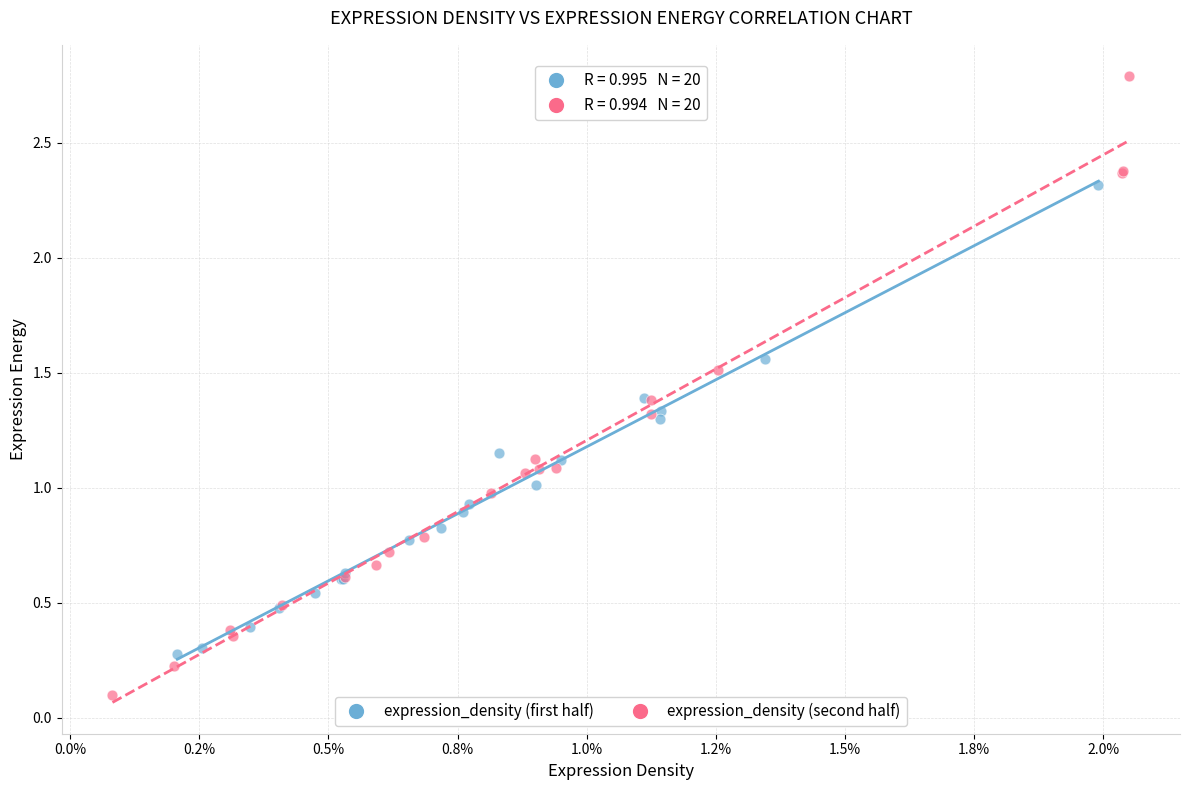

Which series contains the highest Y value?

expression_density (second half)